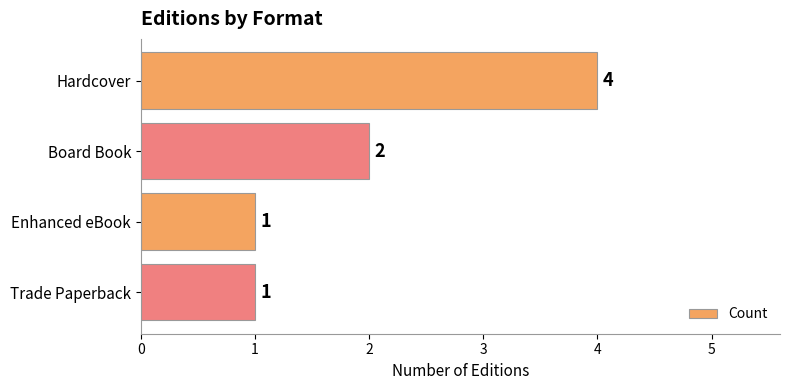

How many data points are less than 2?

2